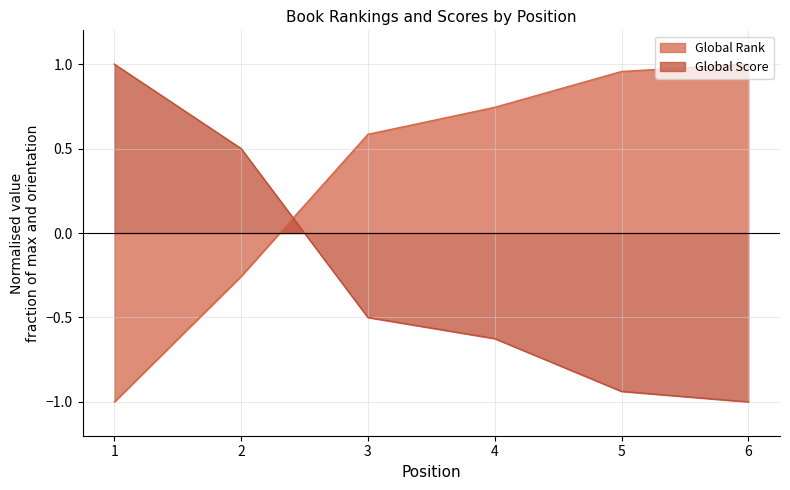

How many values in the Global Rank series exceed 0?

4